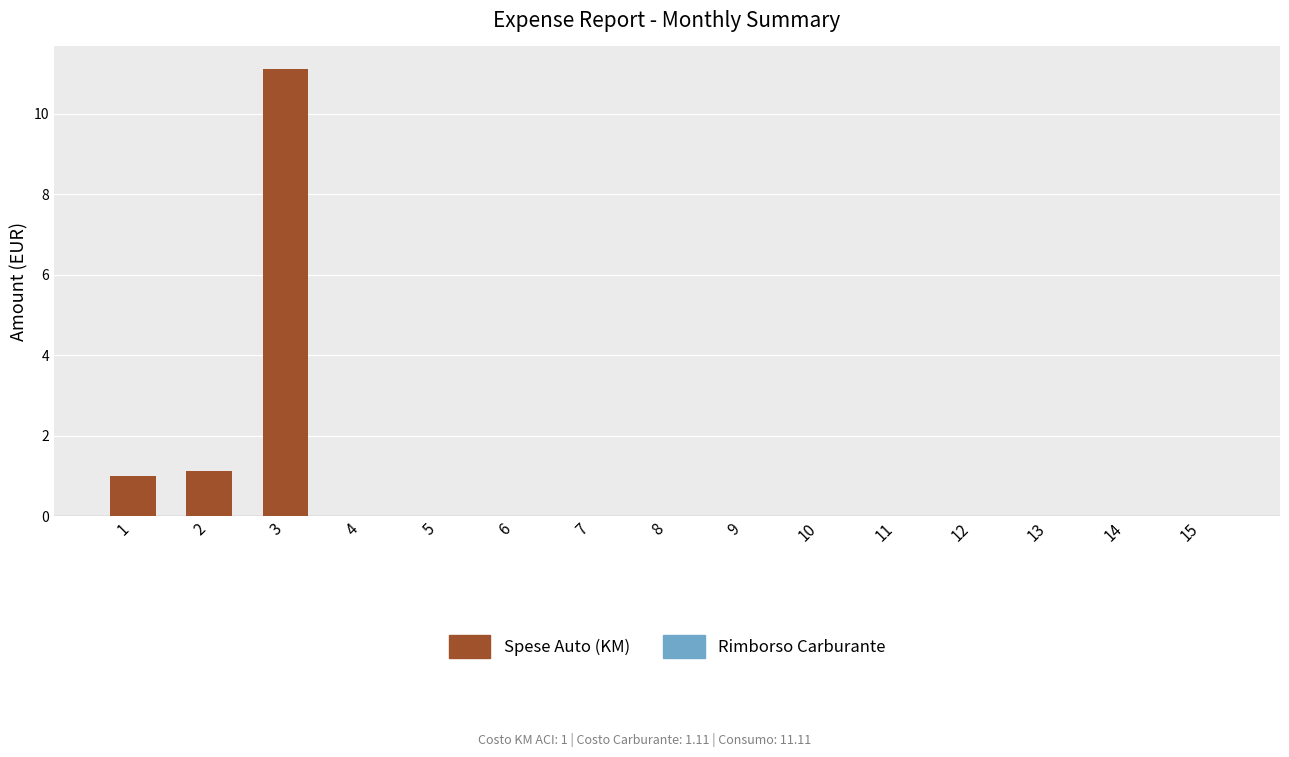

The chart shows a value of 3.7 at 10. True or false?

False